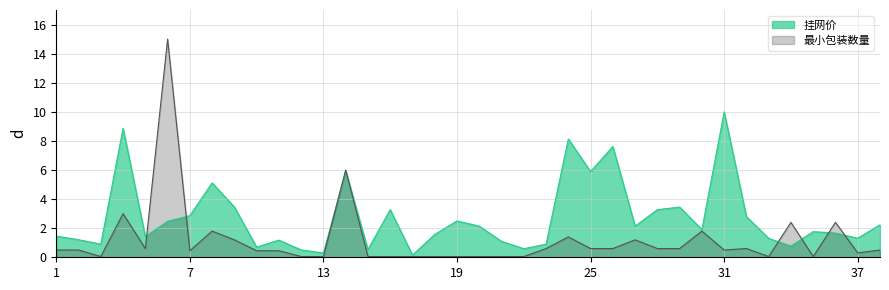

The value of 挂网价 at 20 is 3.8. True or false?

False